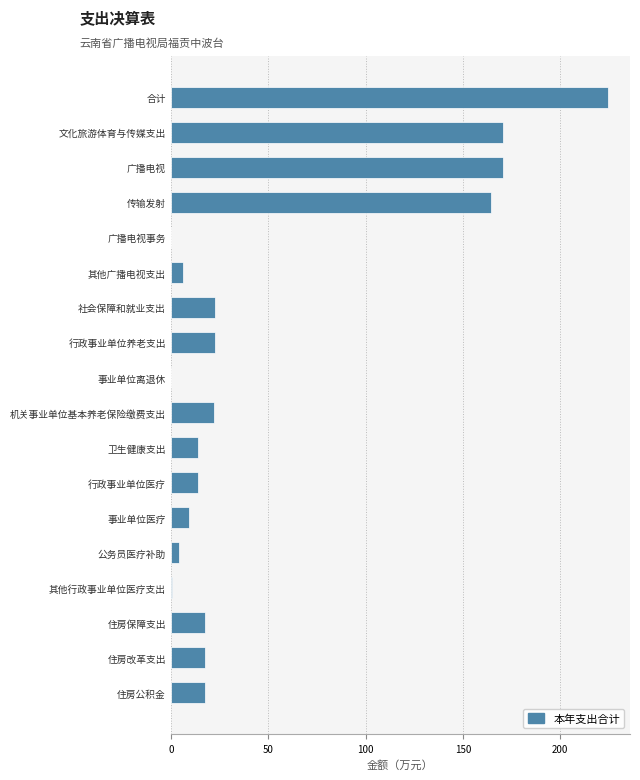

What is the greatest value displayed?

224.6